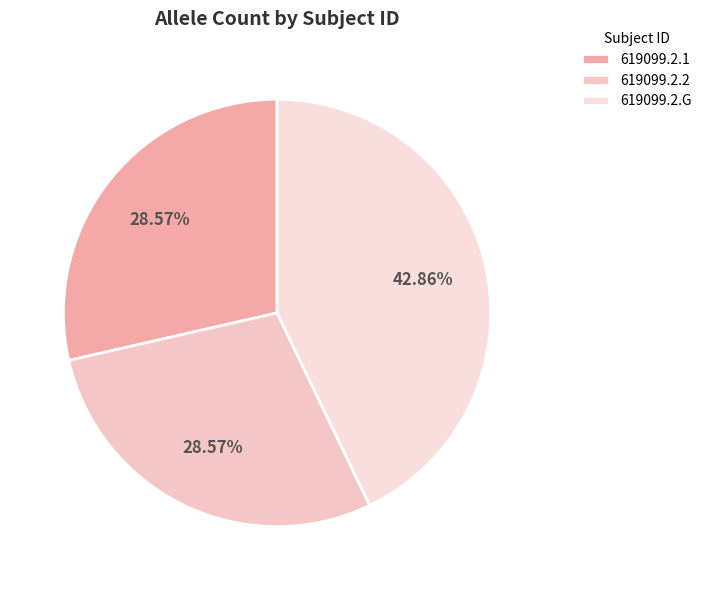

How many segments does this pie chart have?

3